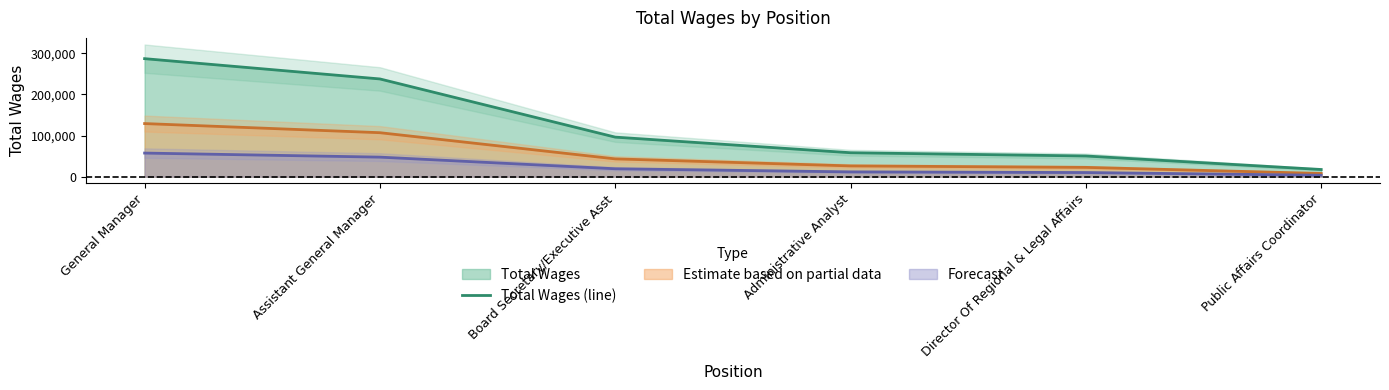

True or false: the data shows 116072 at Assistant General Manager.

False